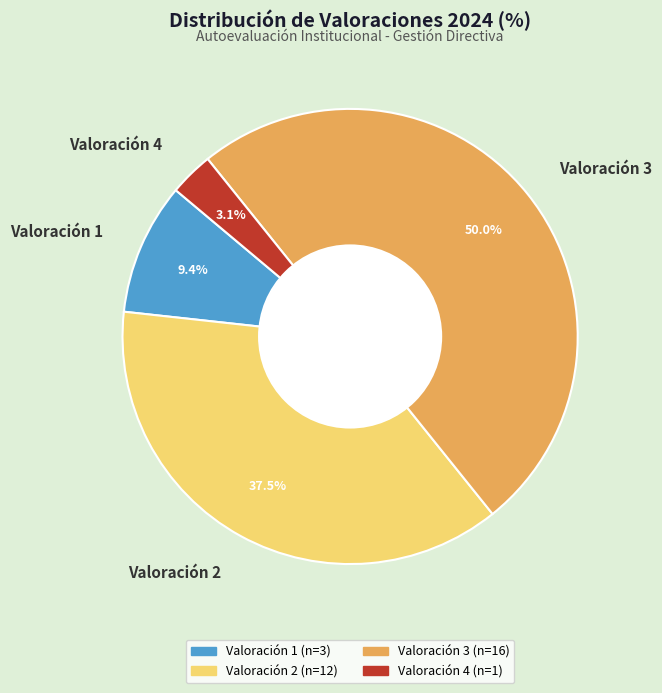

Which slice is the largest?

Valoración 3